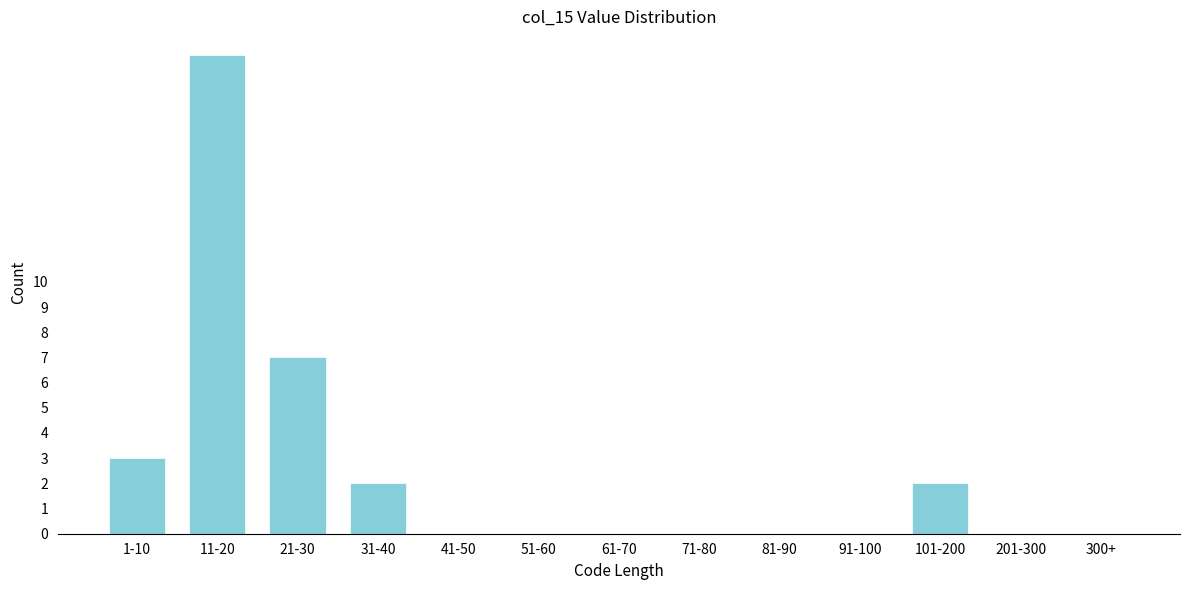

Reading right to left, extract all data points from this chart.

300+=0	201-300=0	101-200=2	91-100=0	81-90=0	71-80=0	61-70=0	51-60=0	41-50=0	31-40=2	21-30=7	11-20=19	1-10=3